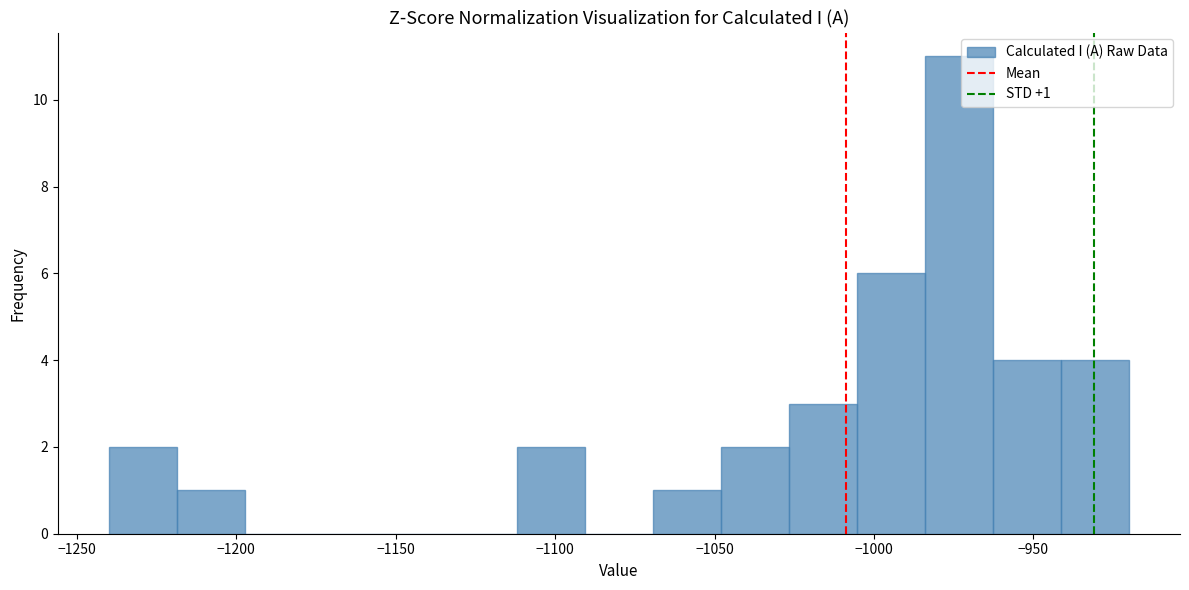

Over which range of the x-axis is the bar tallest?

-985 to -965